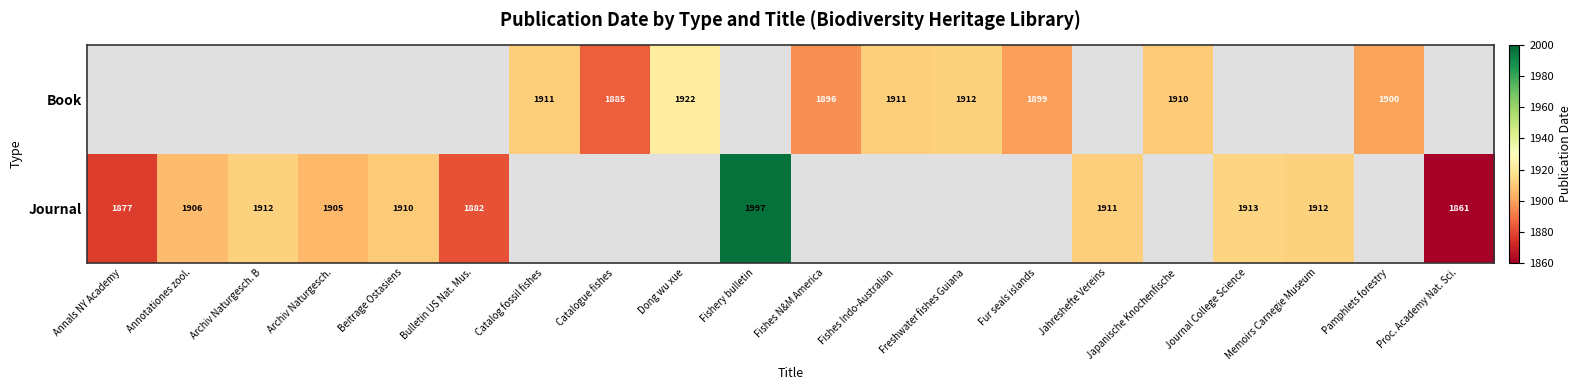

Is the value of Journal at Archiv Naturgesch. greater than the value of Book at Japanische Knochenfische?

No